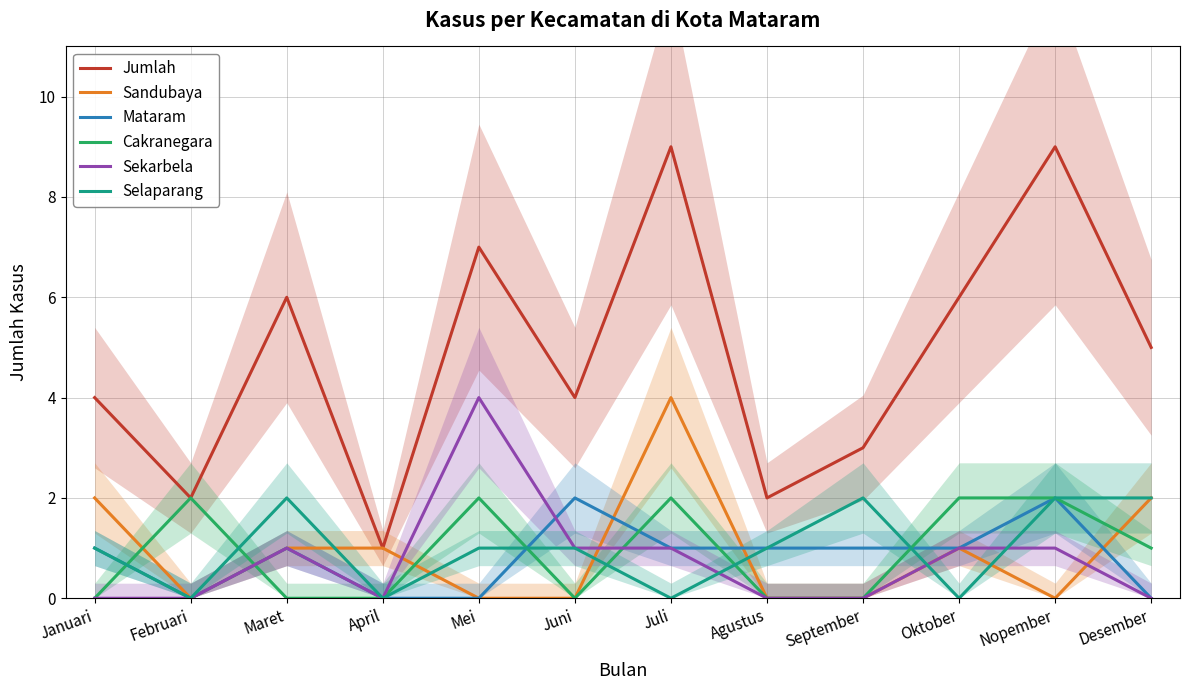

List the series in order of their peak value, highest first.

Jumlah, Sandubaya, Sekarbela, Mataram, Cakranegara, Selaparang